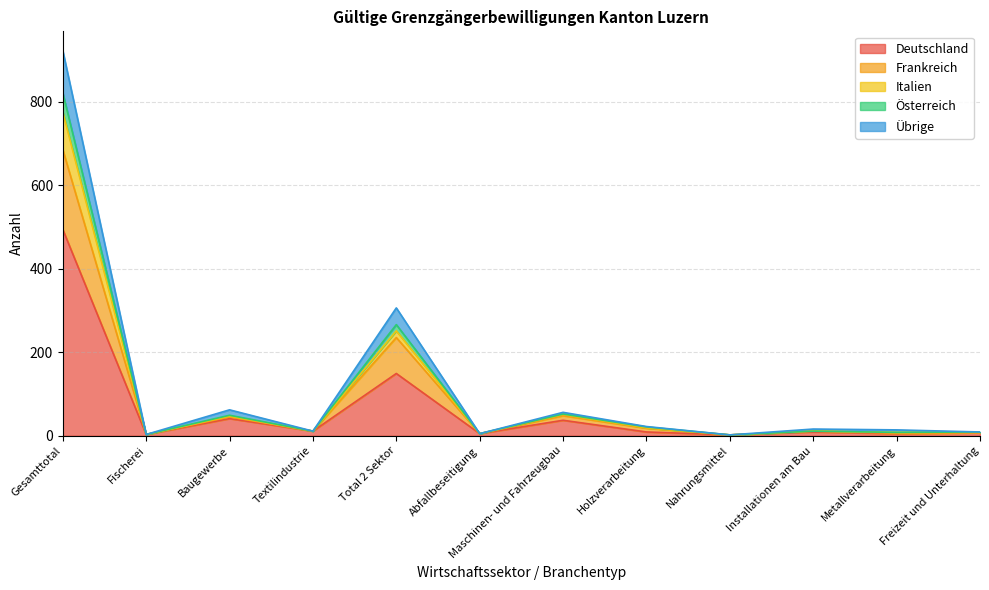

How many lines are shown in the chart?

5